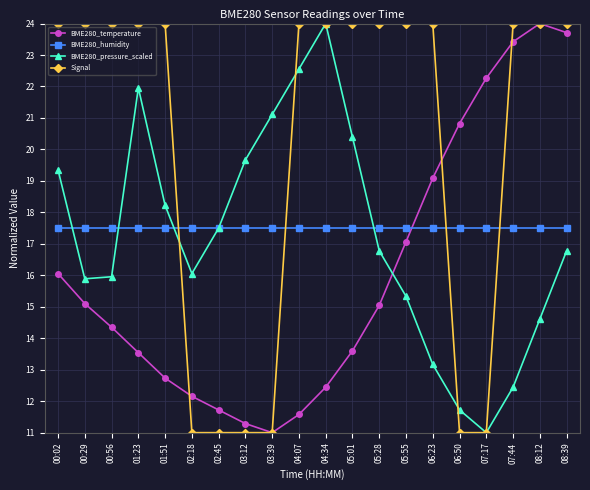

Does the chart display data point markers on the line(s)?

Yes